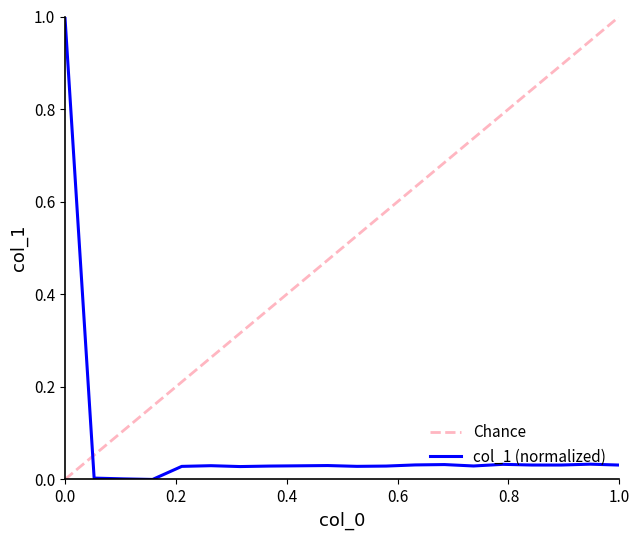

How many interior local valleys (lower than both neighbors) does the data have?

5